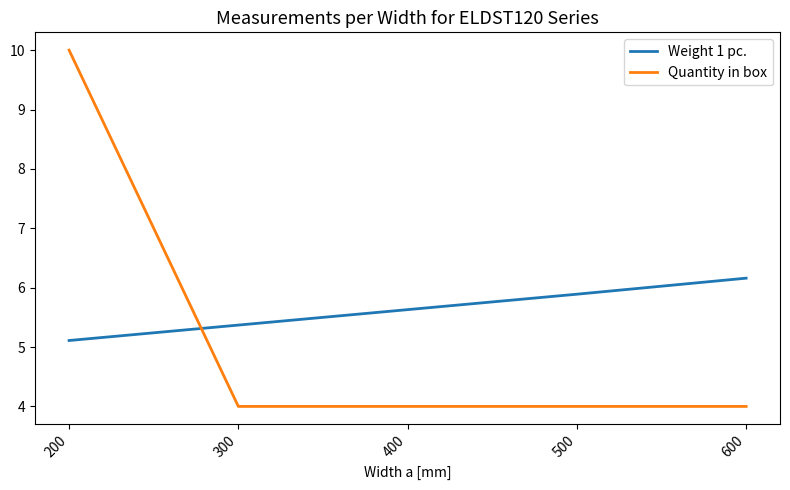

Reading left to right, list all the values displayed in this chart.

Weight 1 pc.: 5.1	5.4	5.6	5.9	6.2
Quantity in box: 10.0	4.0	4.0	4.0	4.0